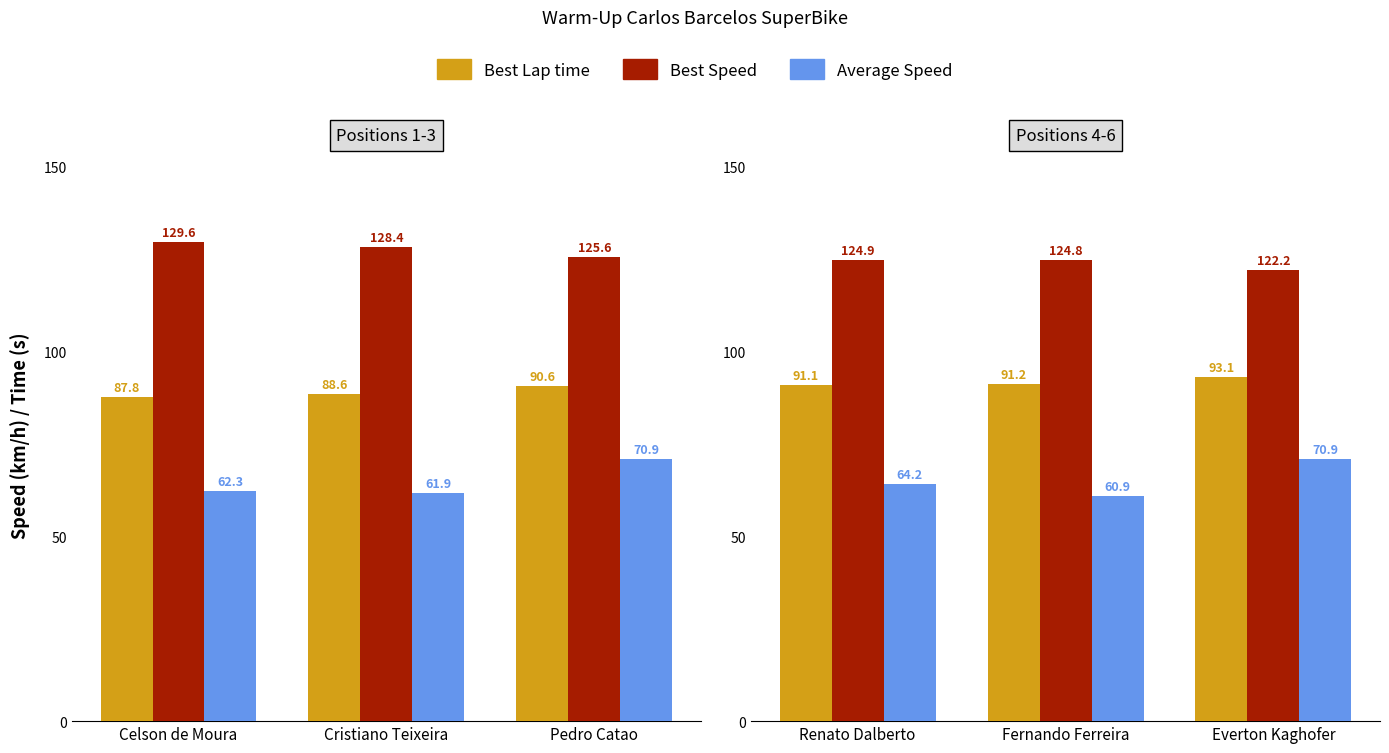

List the series in order of their overall mean, lowest first.

Average Speed, Best Lap time, Best Speed